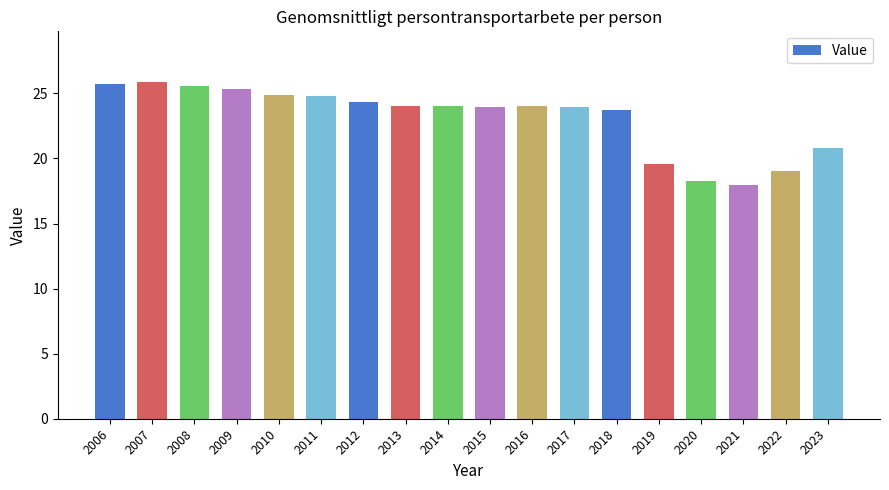

True or false: the data shows 18.2 at 2020.

True